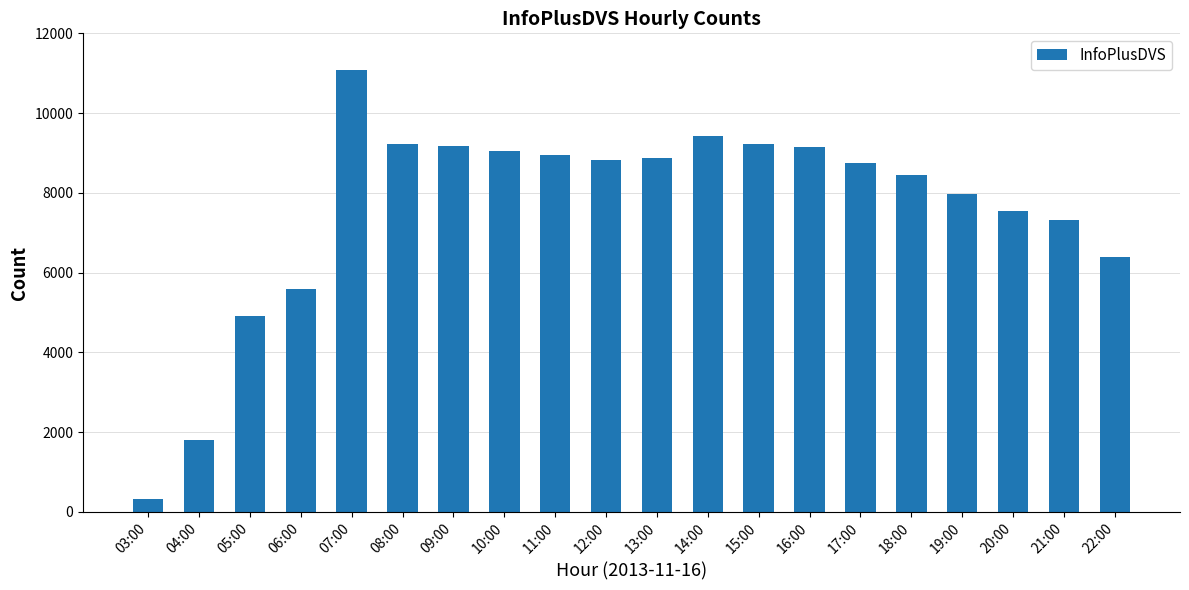

Which has a higher value, 03:00 or 17:00?

17:00